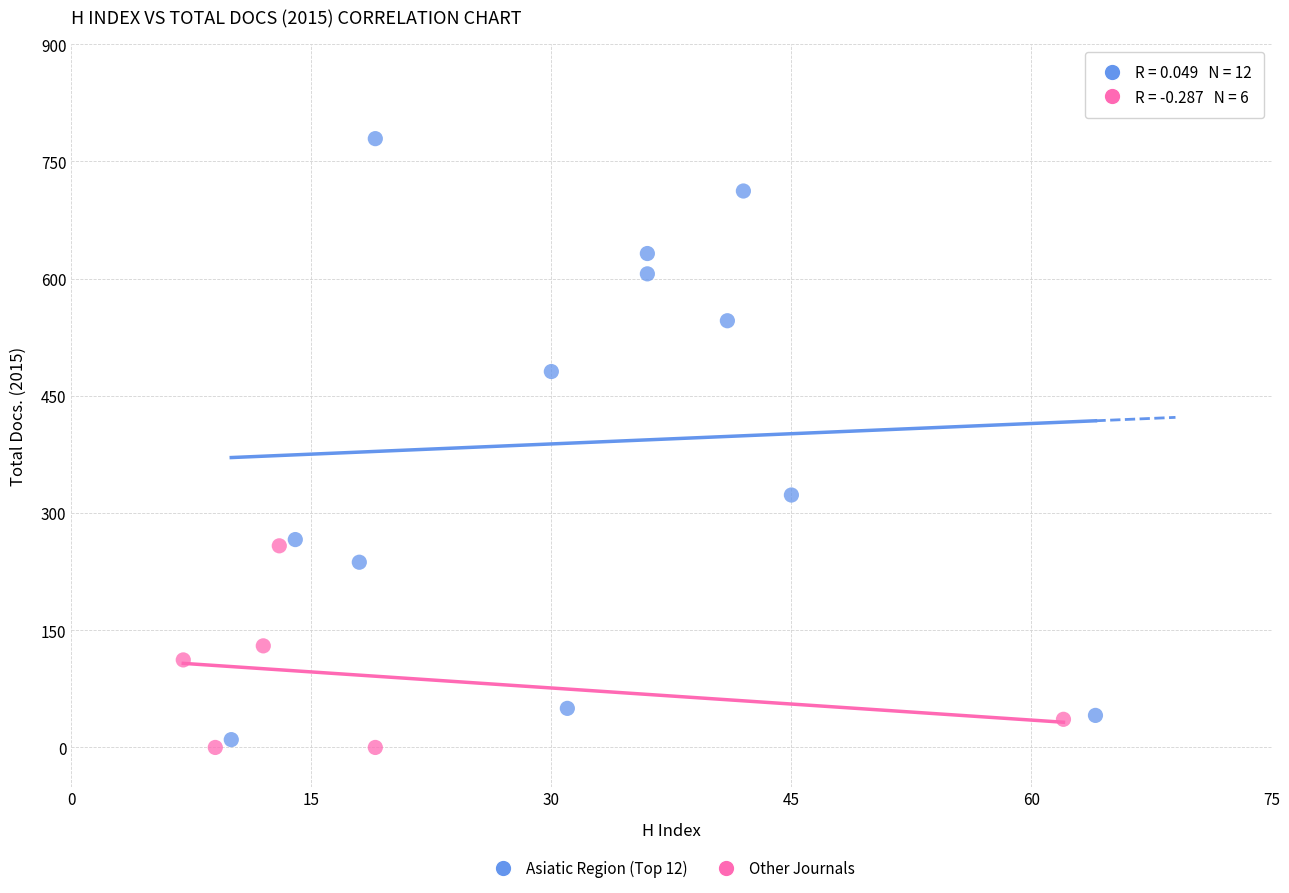

Which series reaches the minimum Y coordinate?

Other Journals